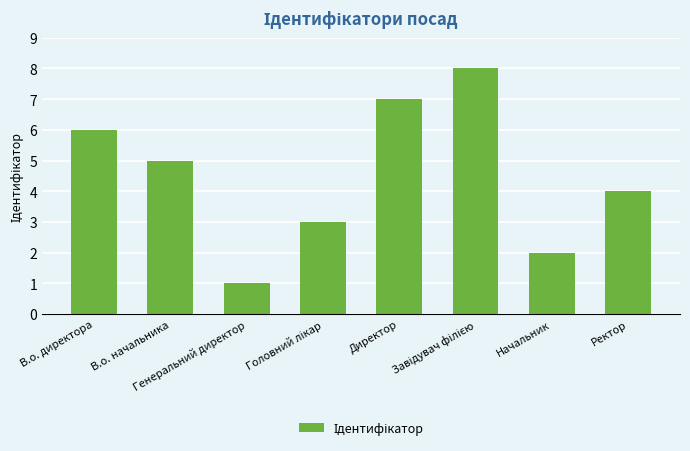

What is the greatest value displayed?

8